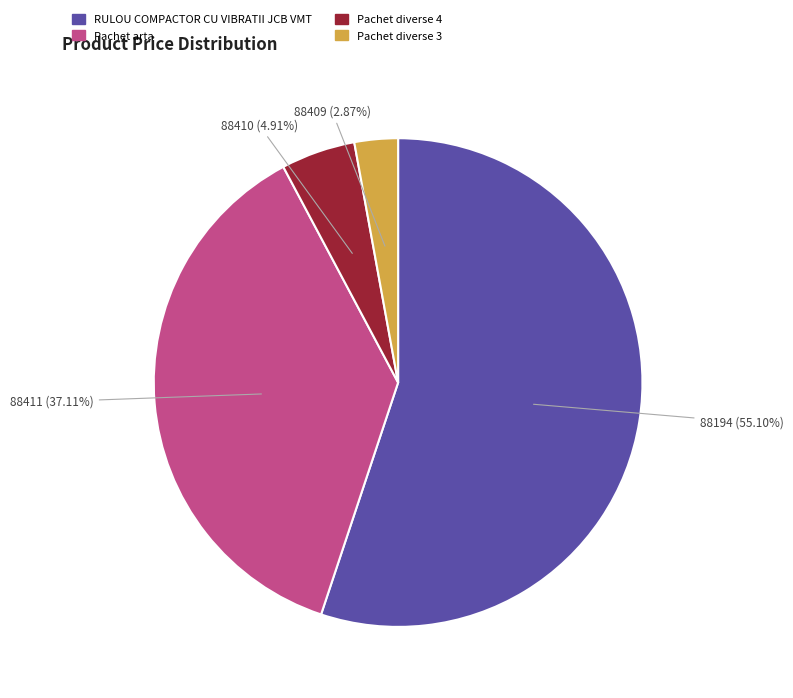

Is the sum of 88194 and 88409 greater than half?

Yes